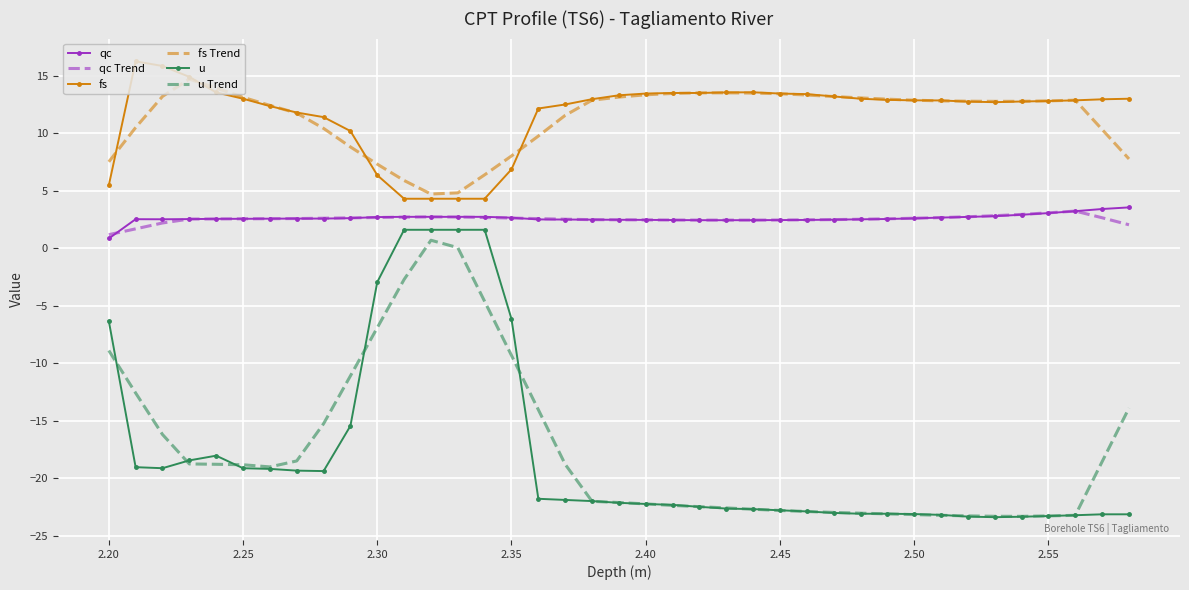

True or false: qc and u intersect in this chart.

False